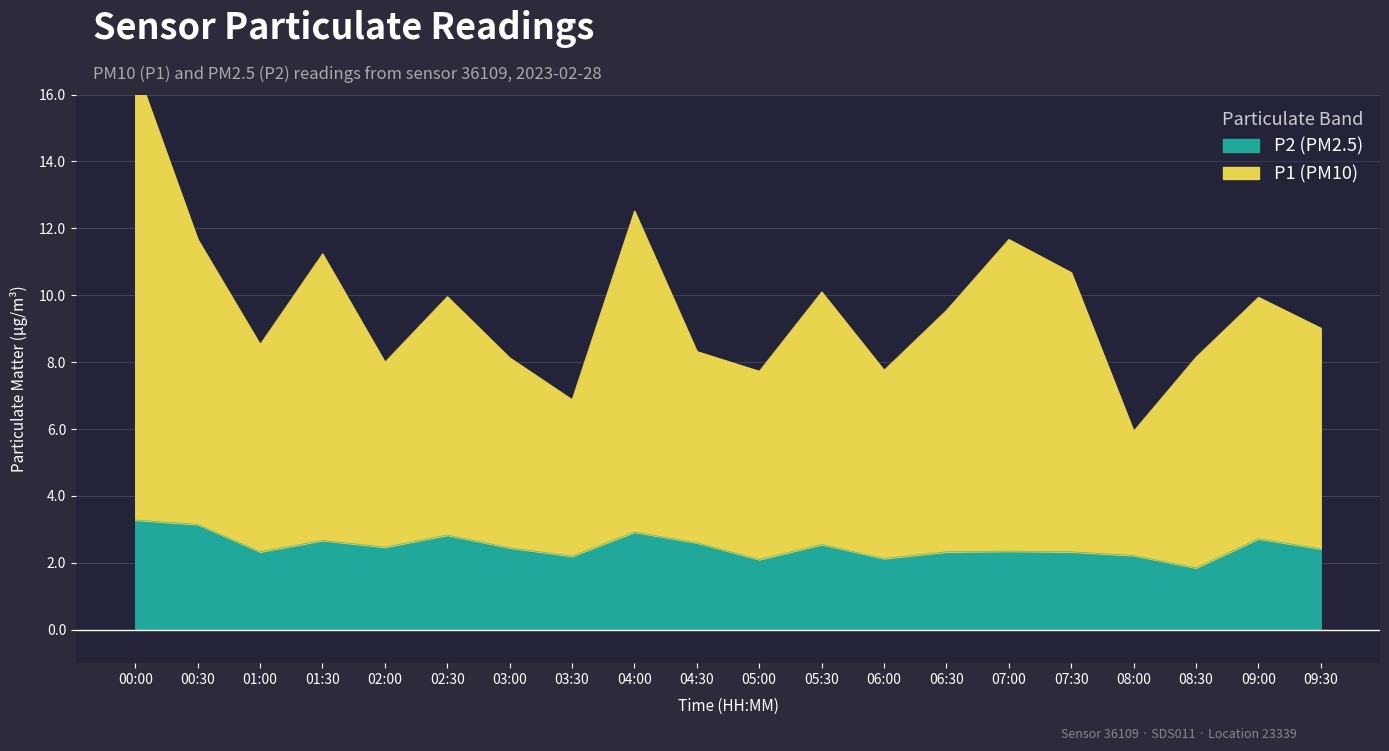

The value of P2 at 03:30 is 1.0. True or false?

False